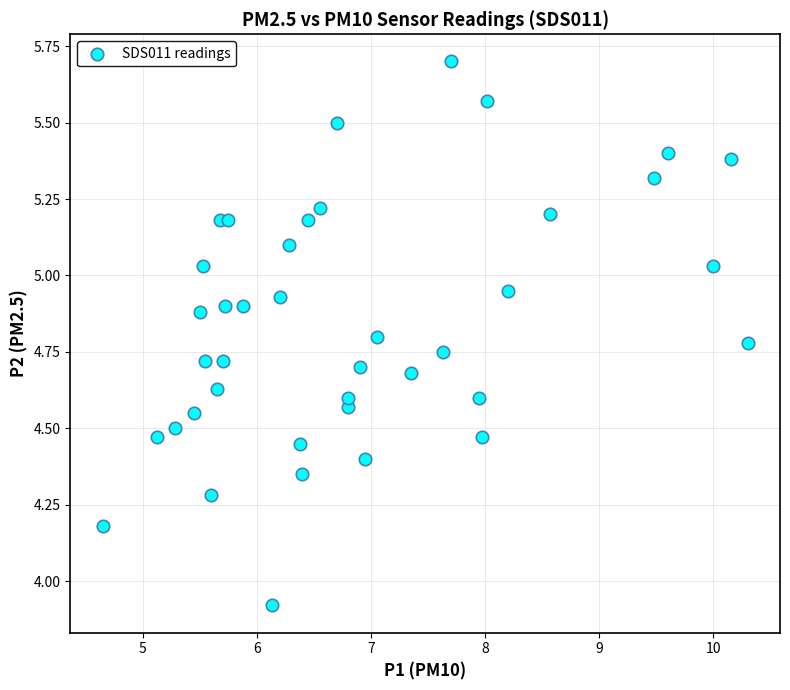

What is the range of Y values (max minus min)?

1.8